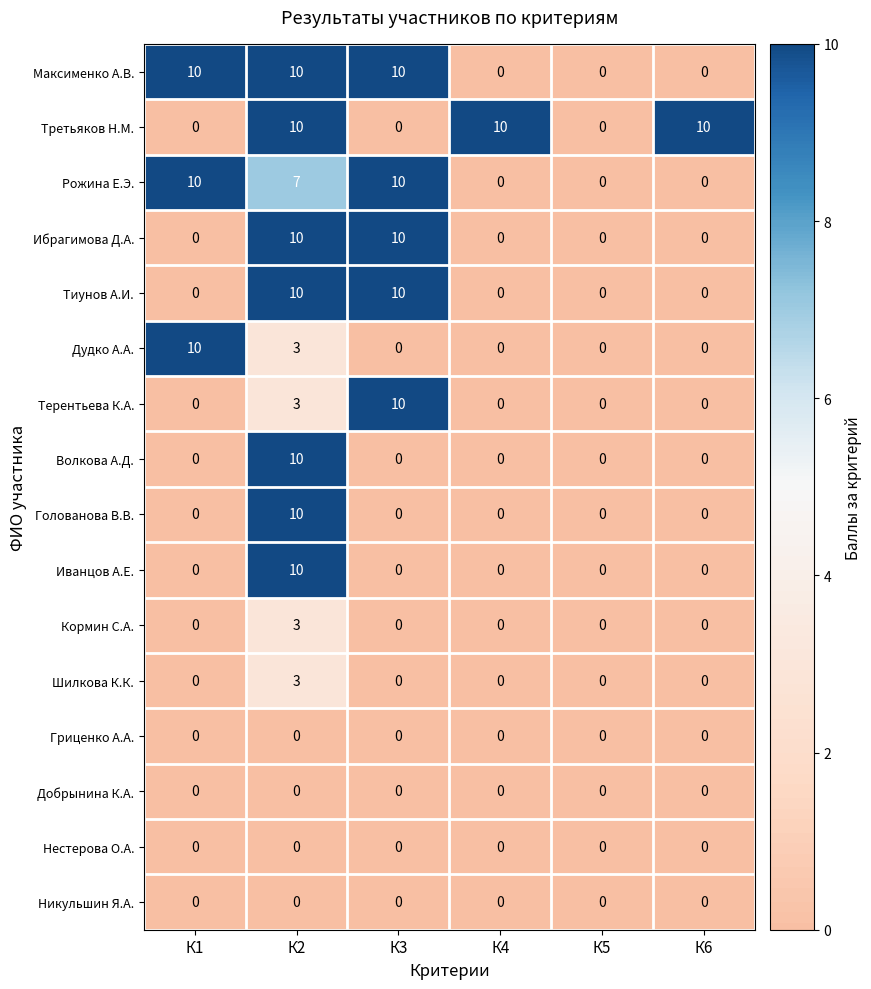

What is the total value across all series at К4?

10